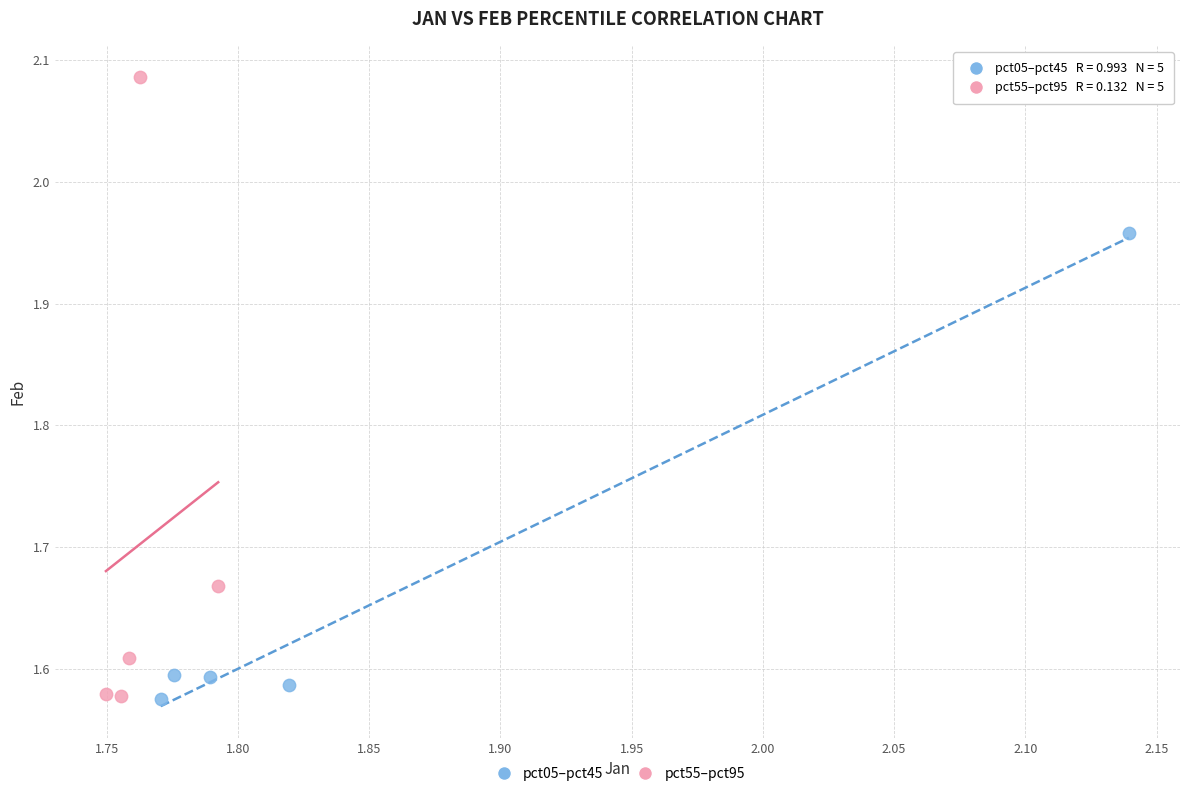

Which series has the largest Y range (max minus min)?

pct55–pct95